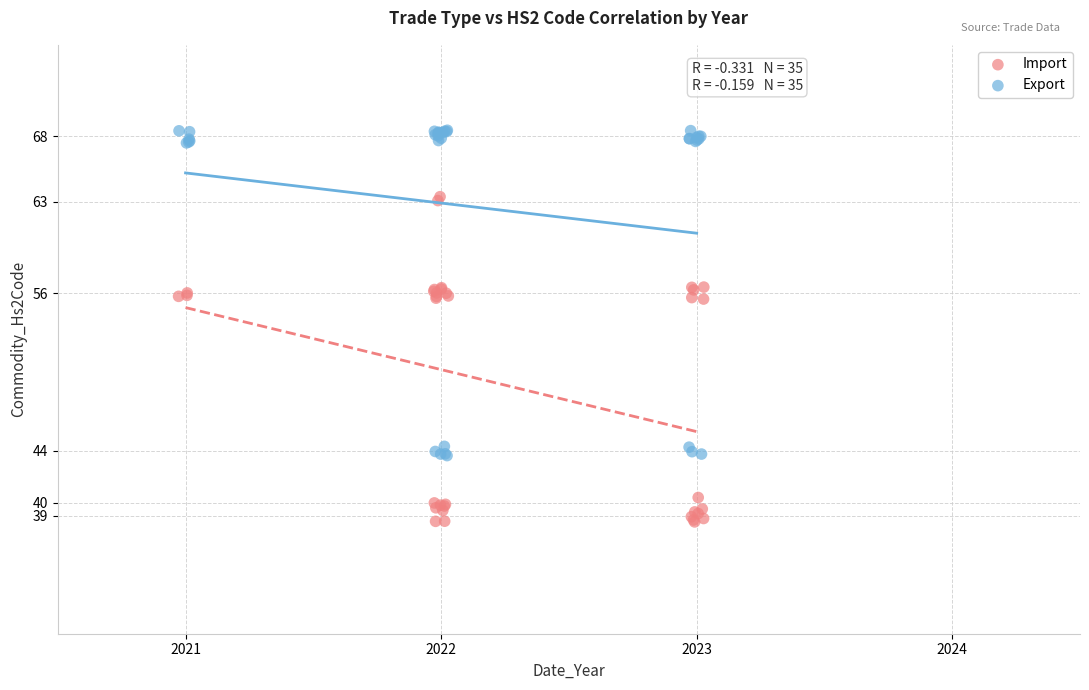

Which series contains the highest Y value?

Export